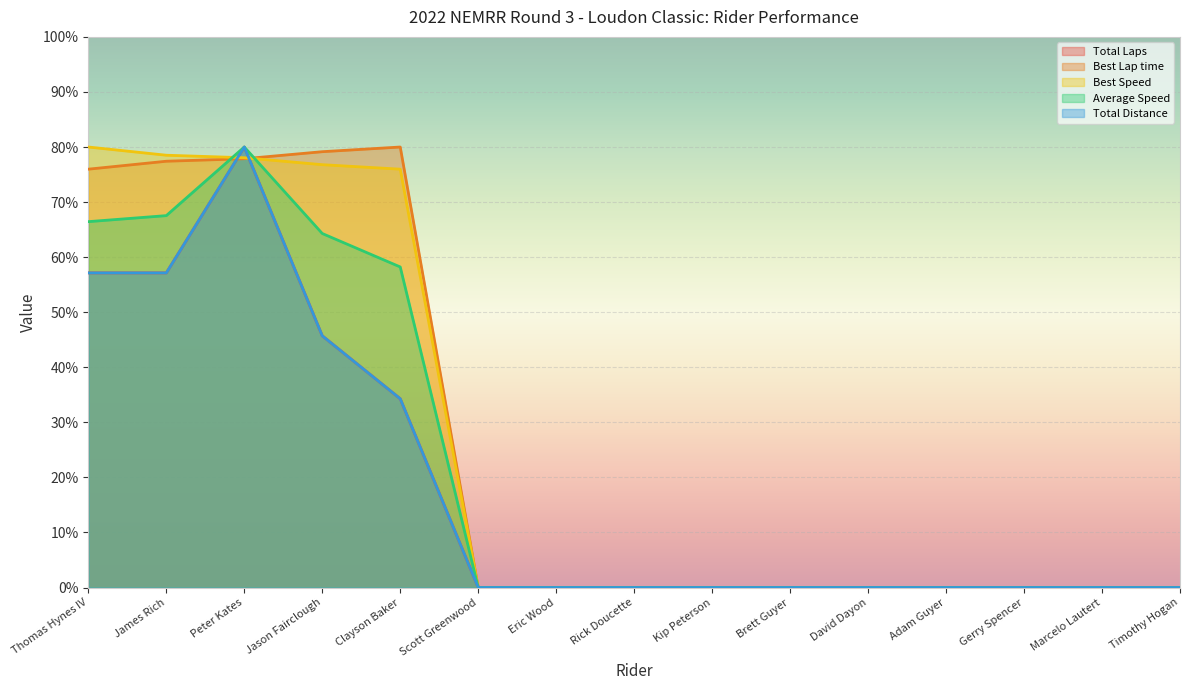

Reading left to right, list all the values displayed in this chart.

Total Laps: 57.1	57.1	80.0	45.7	34.3	0.0	0.0	0.0	0.0	0.0	0.0	0.0	0.0	0.0	0.0
Best Lap time: 76.0	77.4	77.9	79.2	80.0	0.0	0.0	0.0	0.0	0.0	0.0	0.0	0.0	0.0	0.0
Best Speed: 80.0	78.5	78.1	76.8	76.0	0.0	0.0	0.0	0.0	0.0	0.0	0.0	0.0	0.0	0.0
Average Speed: 66.4	67.5	80.0	64.3	58.2	0.0	0.0	0.0	0.0	0.0	0.0	0.0	0.0	0.0	0.0
Total Distance: 57.1	57.1	80.0	45.7	34.3	0.0	0.0	0.0	0.0	0.0	0.0	0.0	0.0	0.0	0.0